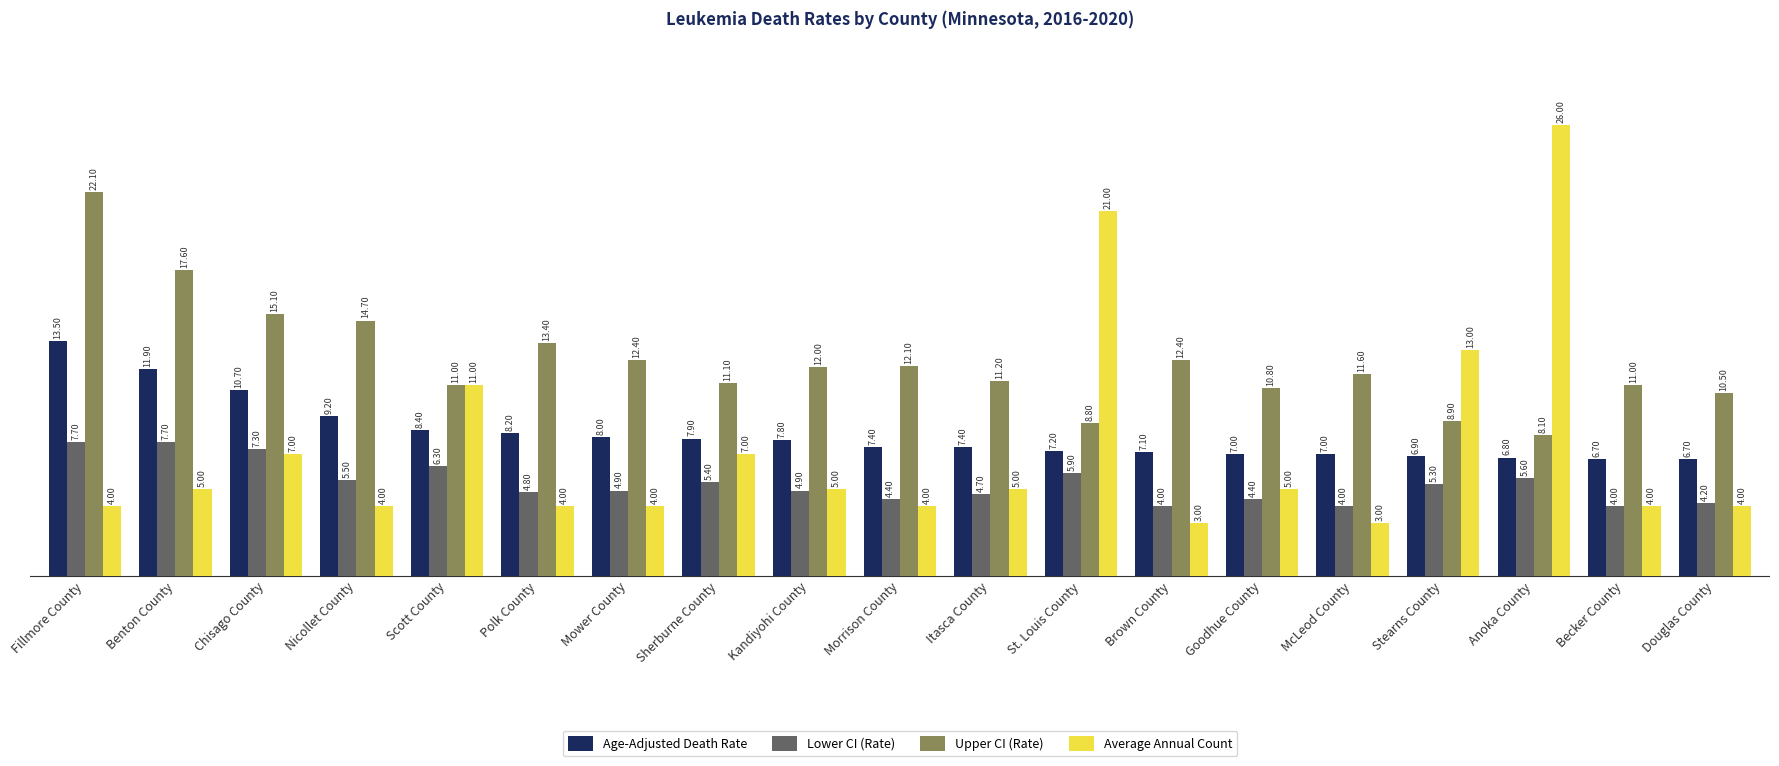

Rank the series at Douglas County from lowest to highest value.

Average Annual Count, Lower CI (Rate), Age-Adjusted Death Rate, Upper CI (Rate)